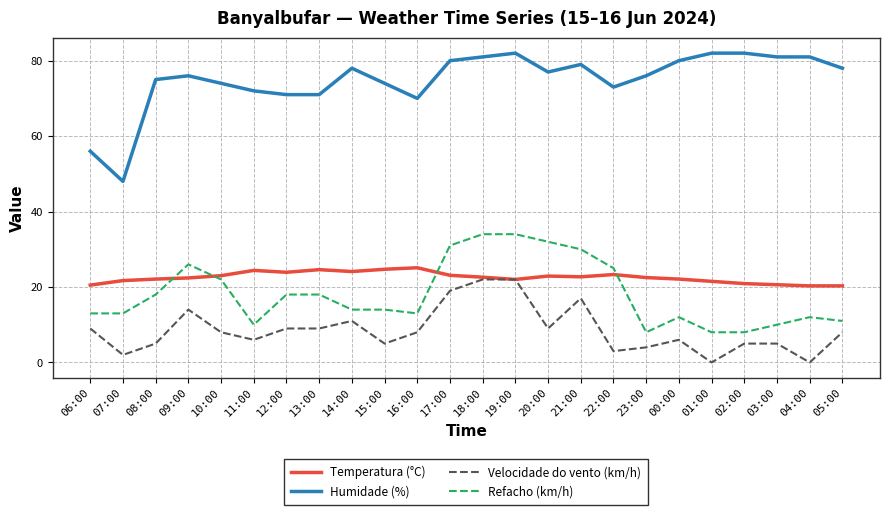

True or false: Humidade (%) has a value of 78.0 at 05:00.

True